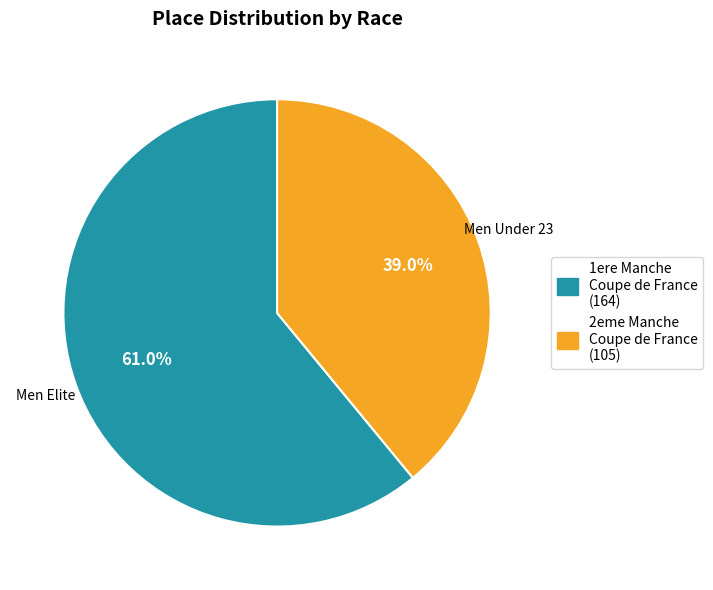

Does any single category account for the majority?

Yes